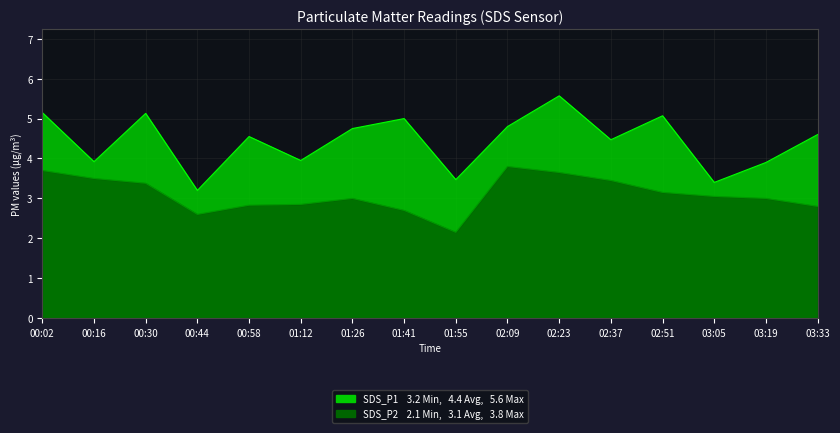

Which series changed the most between 00:44 and 03:05?

SDS_P2